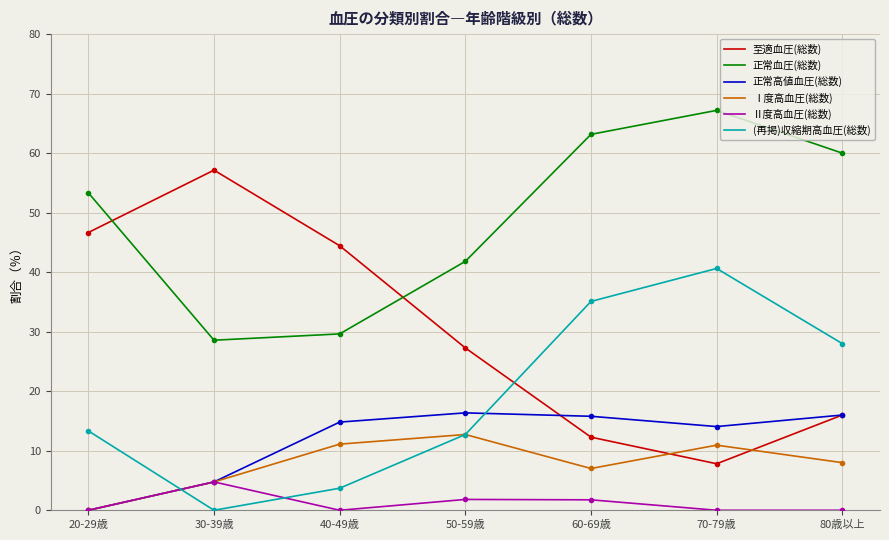

What is the maximum value shown in the chart?

67.2